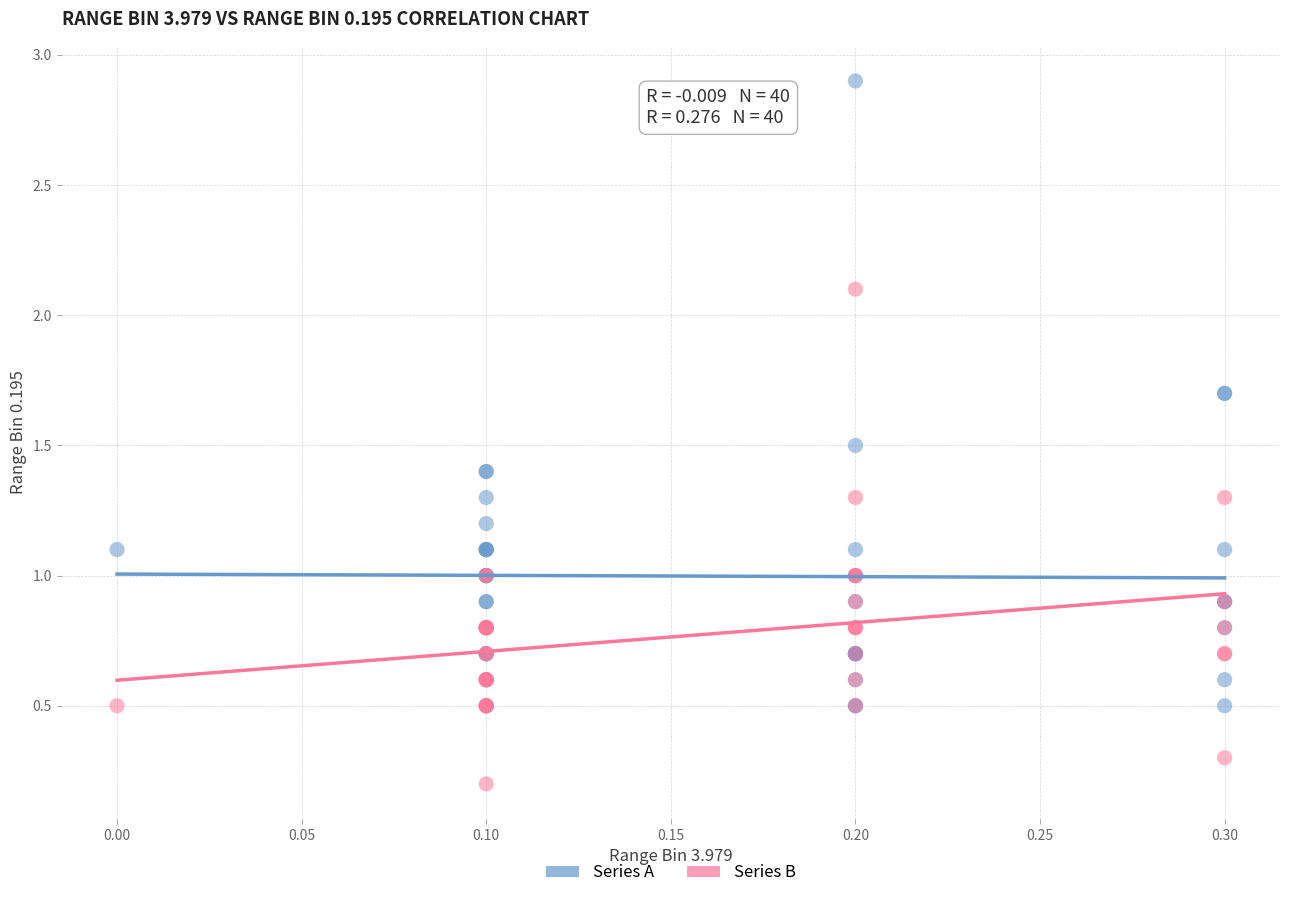

Which series has the widest spread of Y values?

Series A